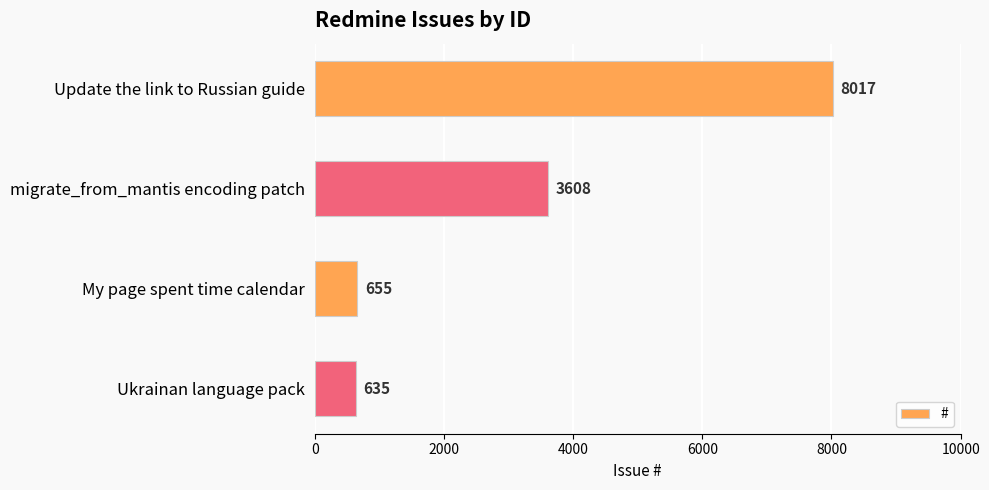

What is the sum of the values at My page spent time calendar and Update the link to Russian guide?

8672